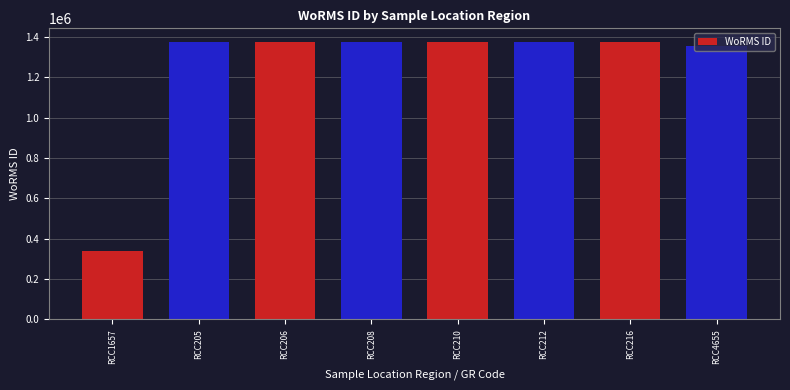

What is the average value?

1242446